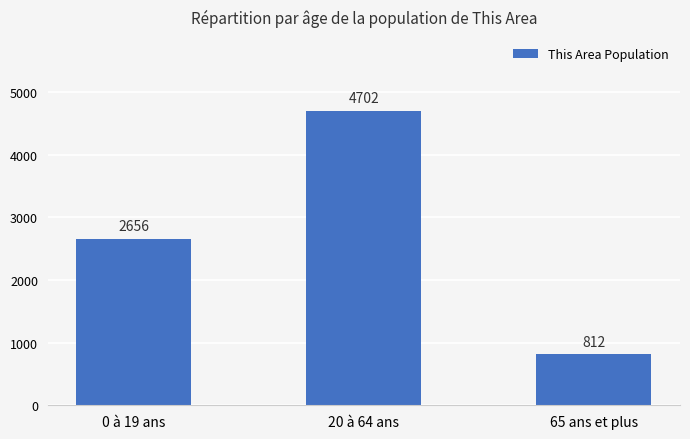

Where is the data nearest to the value 2757?

0 à 19 ans